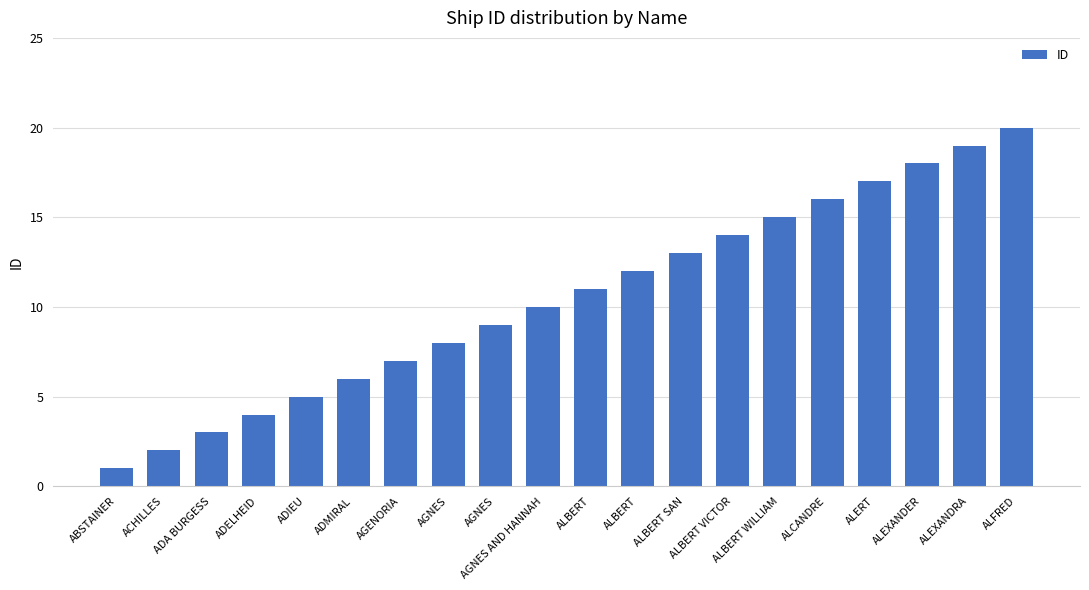

Which has a higher value, ALEXANDER or ADIEU?

ALEXANDER